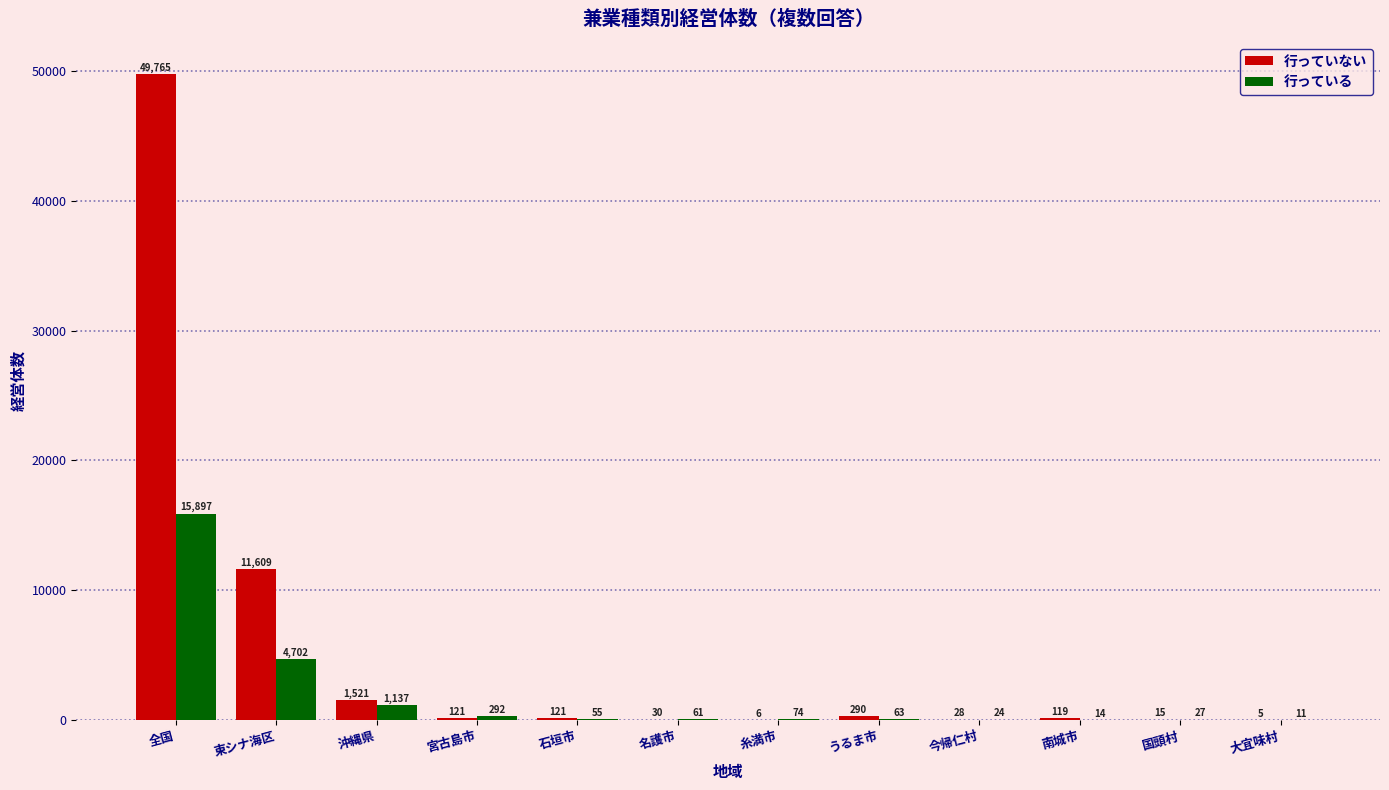

Which label corresponds to the largest value in the chart?

全国